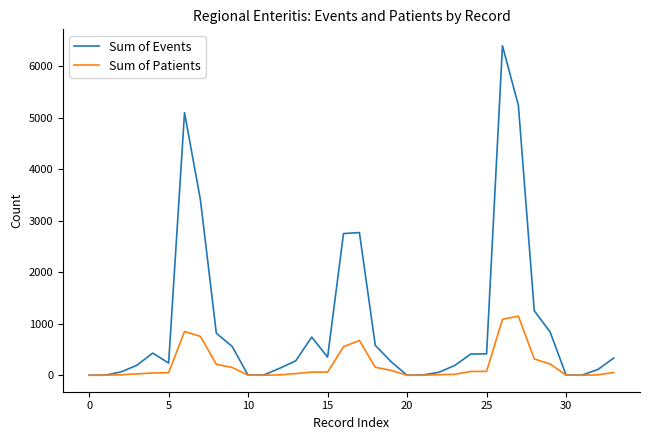

Which series has the largest total across all categories?

Sum of Events